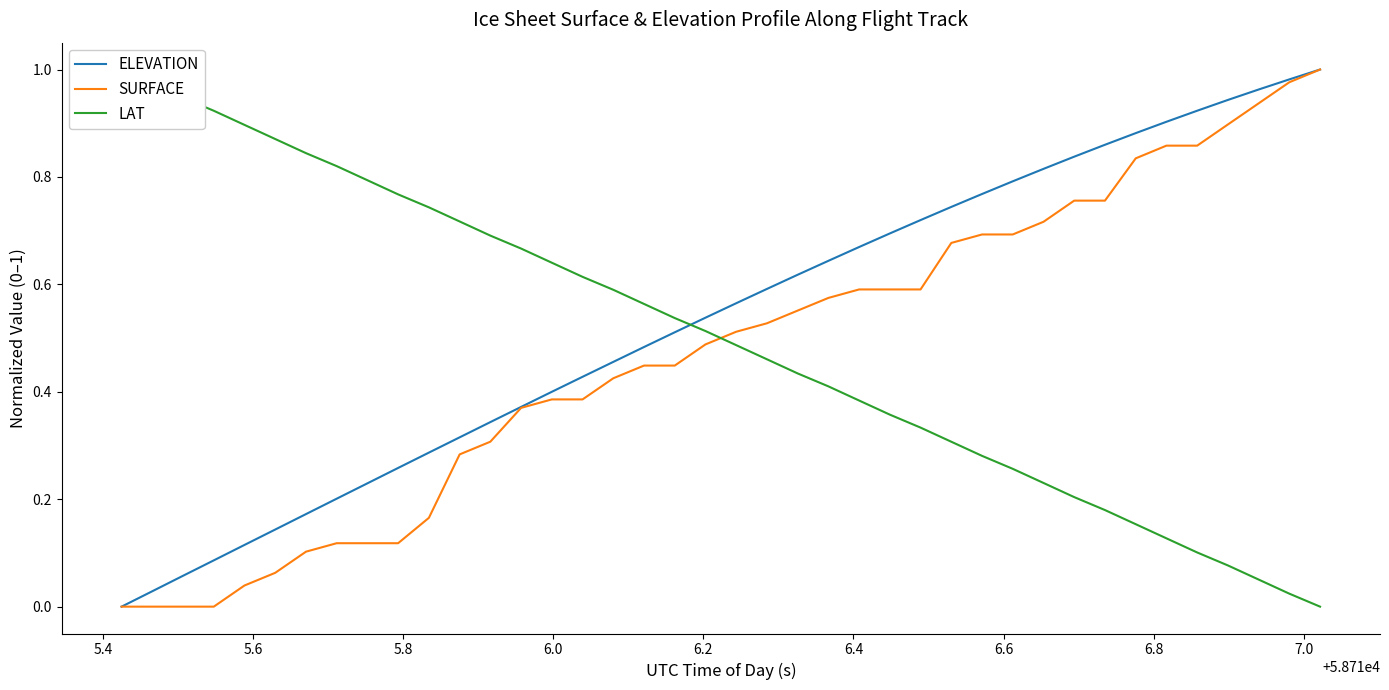

Reading right to left, list all the values displayed in this chart.

ELEVATION: 1.0	1.0	1.0	0.9	0.9	0.9	0.9	0.9	0.8	0.8	0.8	0.8	0.7	0.7	0.7	0.7	0.6	0.6	0.6	0.6	0.5	0.5	0.5	0.5	0.4	0.4	0.4	0.3	0.3	0.3	0.3	0.2	0.2	0.2	0.1	0.1	0.1	0.1	0.0	0.0
SURFACE: 1.0	1.0	0.9	0.9	0.9	0.9	0.8	0.8	0.8	0.7	0.7	0.7	0.7	0.6	0.6	0.6	0.6	0.6	0.5	0.5	0.5	0.4	0.4	0.4	0.4	0.4	0.4	0.3	0.3	0.2	0.1	0.1	0.1	0.1	0.1	0.0	0.0	0.0	0.0	0.0
LAT: 0.0	0.0	0.1	0.1	0.1	0.1	0.2	0.2	0.2	0.2	0.3	0.3	0.3	0.3	0.4	0.4	0.4	0.4	0.5	0.5	0.5	0.5	0.6	0.6	0.6	0.6	0.7	0.7	0.7	0.7	0.8	0.8	0.8	0.8	0.9	0.9	0.9	0.9	1.0	1.0